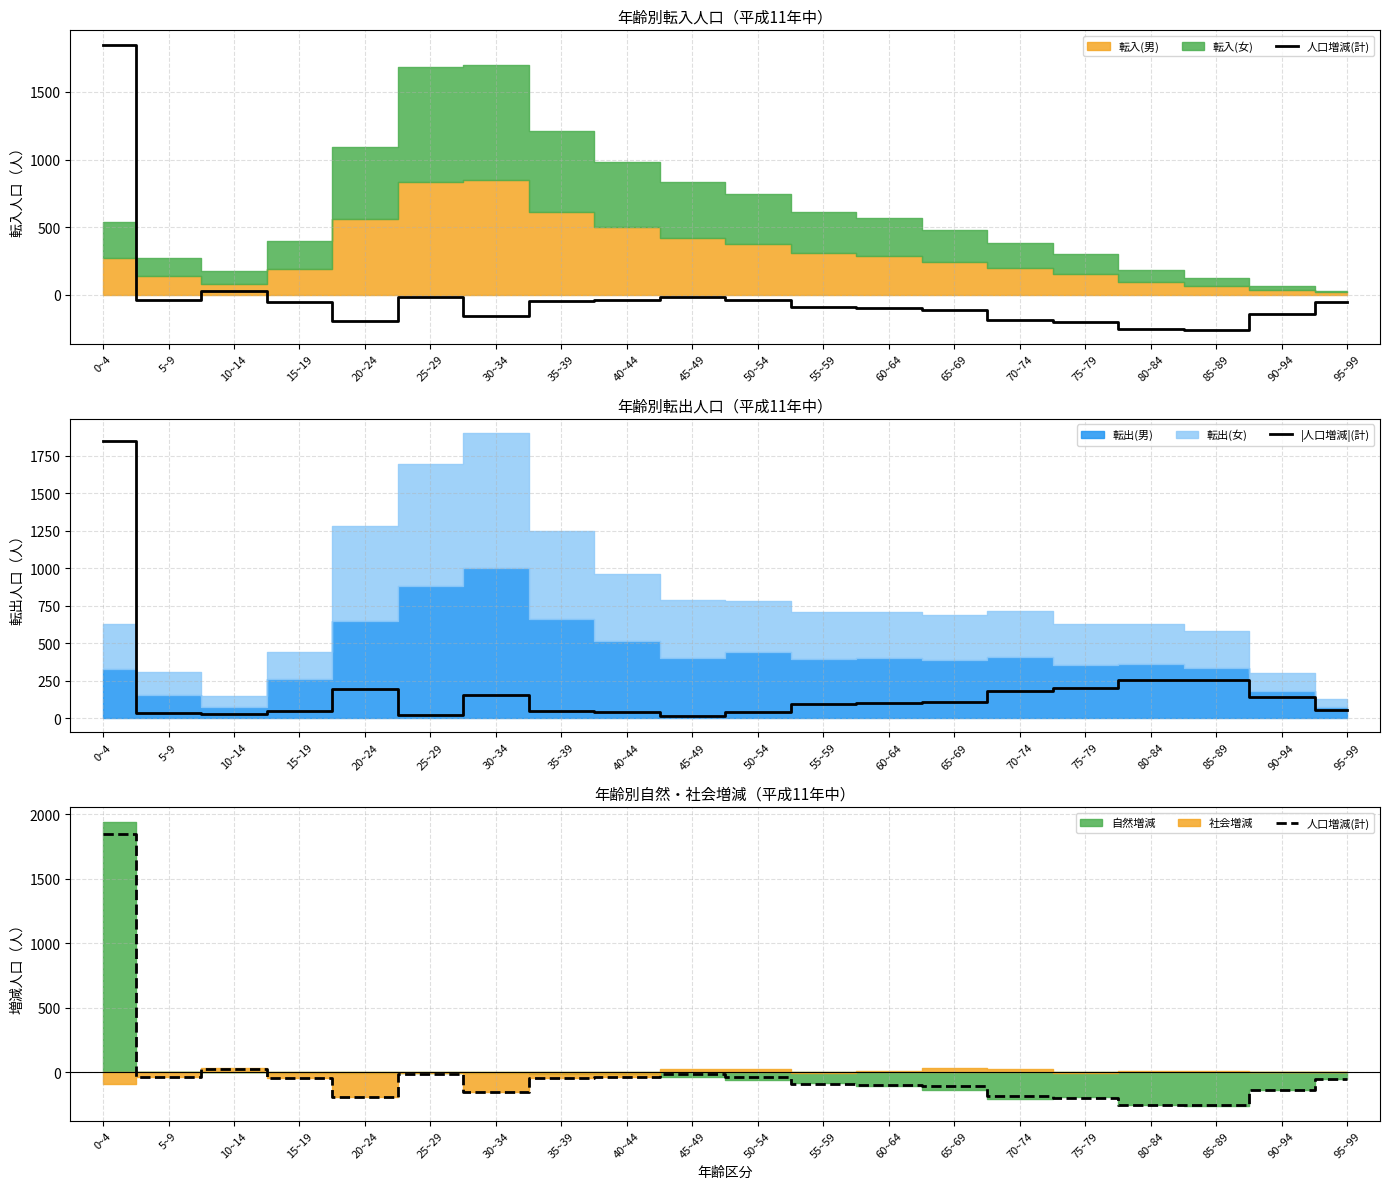

Rank the categories by |人口増減|(計) value from lowest to highest.

45~49, 25~29, 10~14, 5~9, 40~44, 50~54, 35~39, 15~19, 95~99, 55~59, 60~64, 65~69, 90~94, 30~34, 70~74, 20~24, 75~79, 80~84, 85~89, 0~4